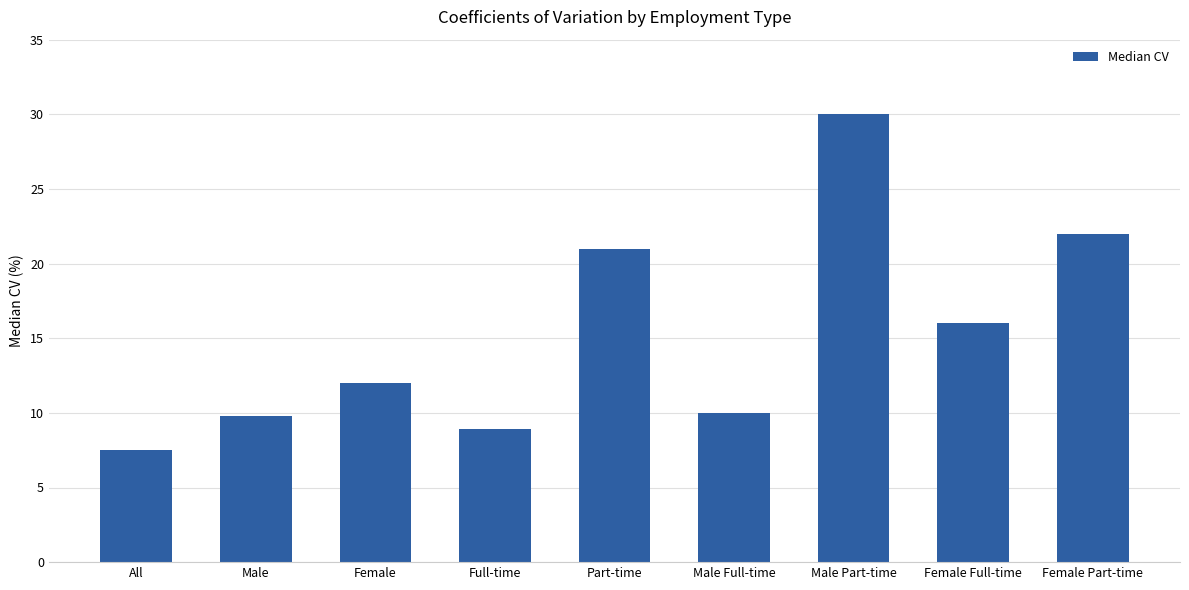

The chart shows a value of 16.0 at Female Full-time. True or false?

True